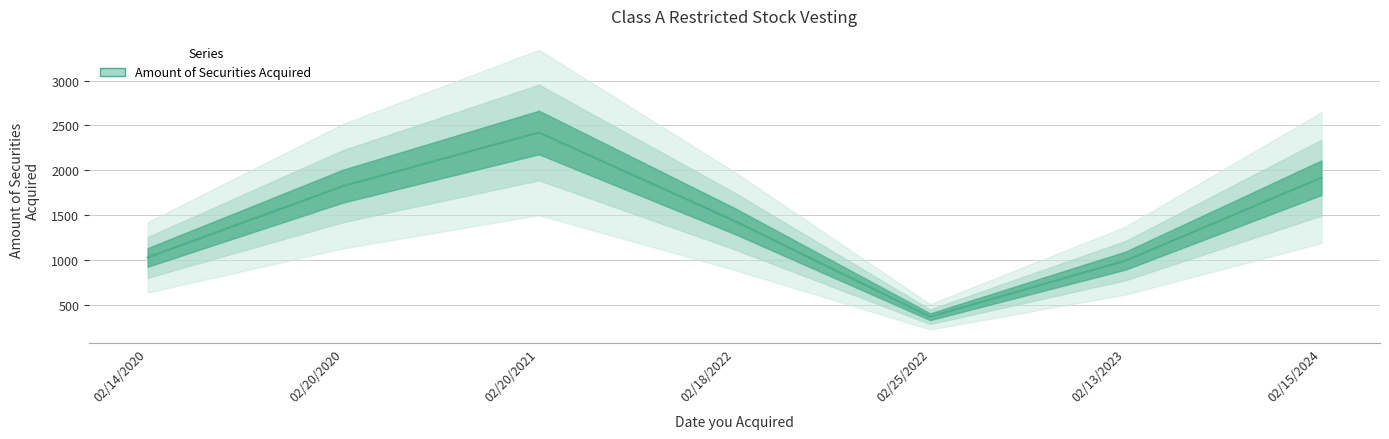

Reading left to right, list all the values displayed in this chart.

02/14/2020=1031	02/20/2020=1826	02/20/2021=2422	02/18/2022=1437	02/25/2022=370	02/13/2023=996	02/15/2024=1918